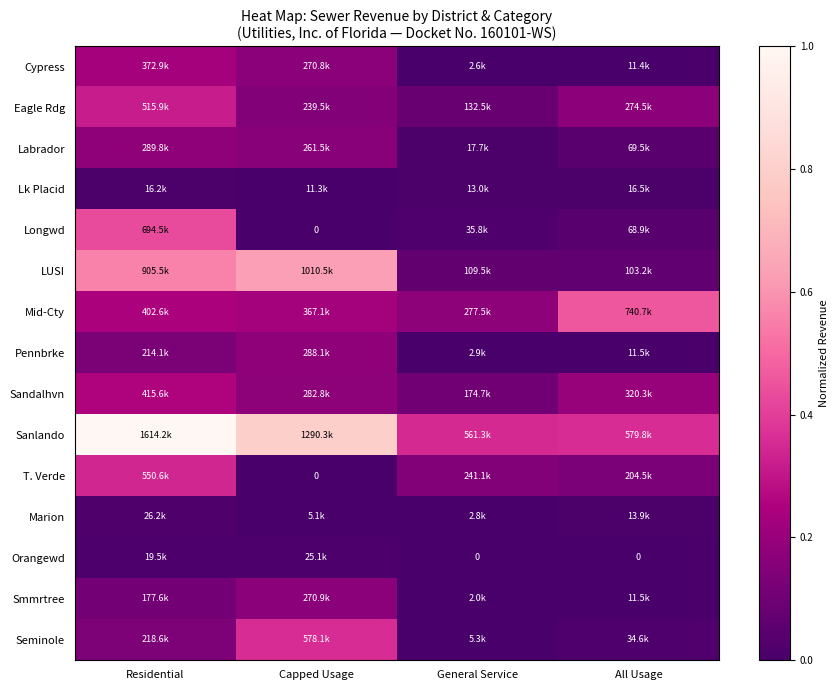

Which category has the lowest value in the Orangewd series?

General Service